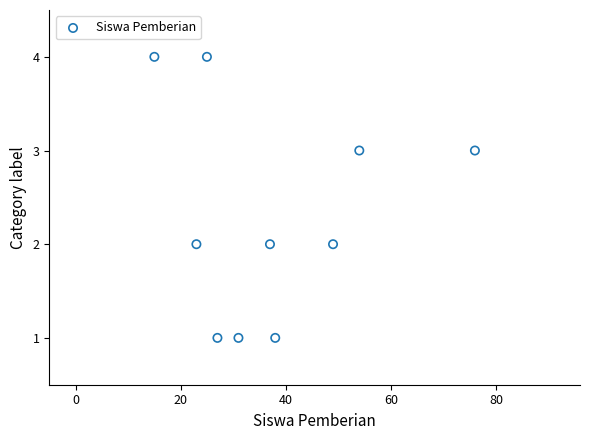

What is the range of X values (max minus min)?

61